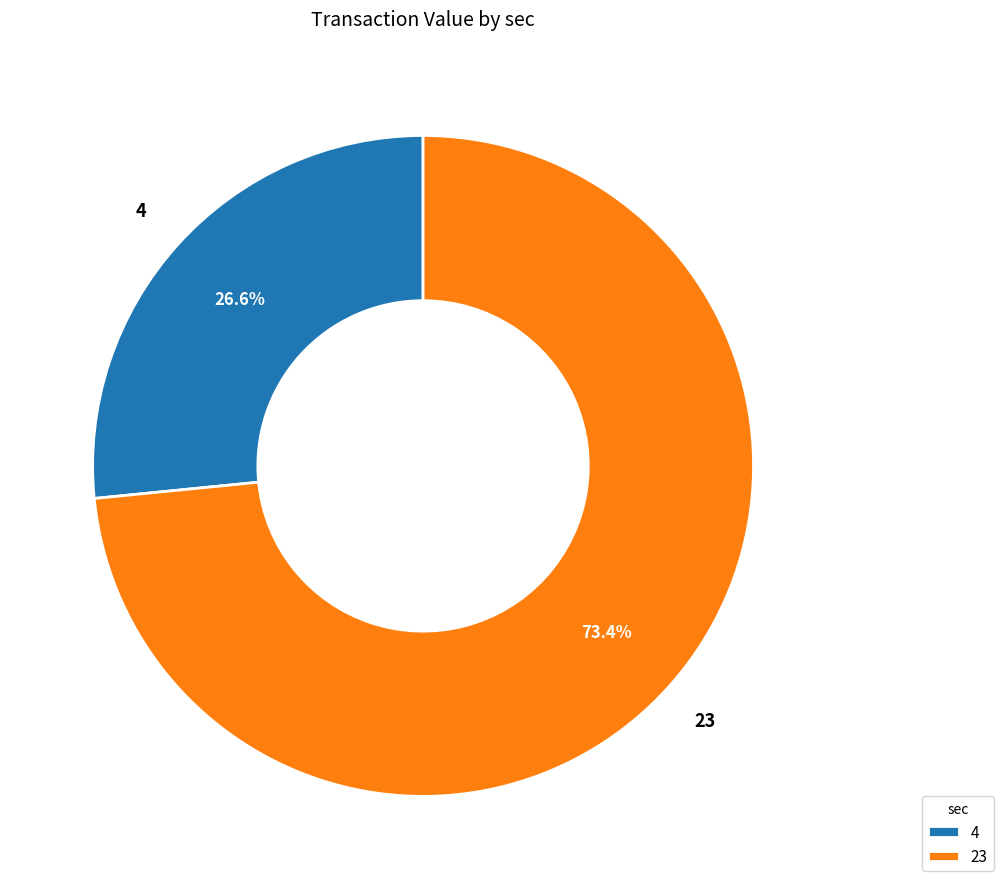

Approximately how many times larger is the value at 4 compared to 23?

0.4